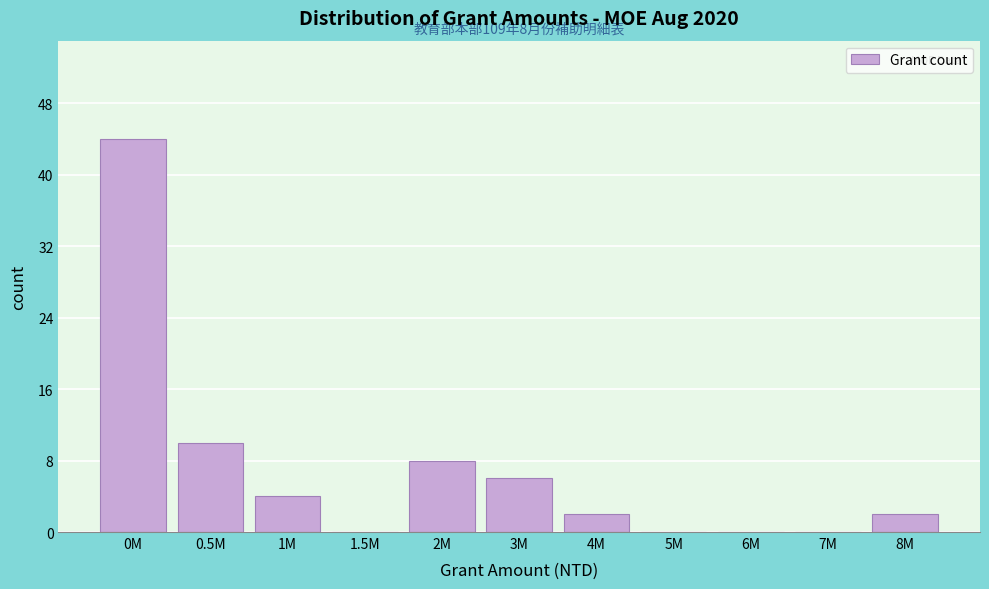

Reading right to left, list all the values displayed in this chart.

8M=2	7M=0	6M=0	5M=0	4M=2	3M=6	2M=8	1.5M=0	1M=4	0.5M=10	0M=44